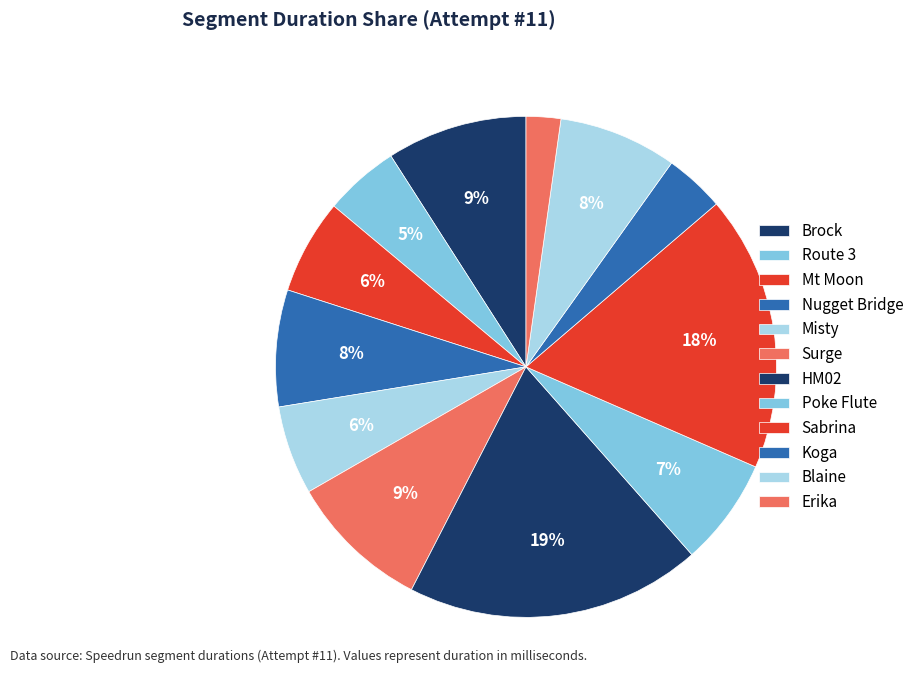

How many slices are in this pie chart?

12